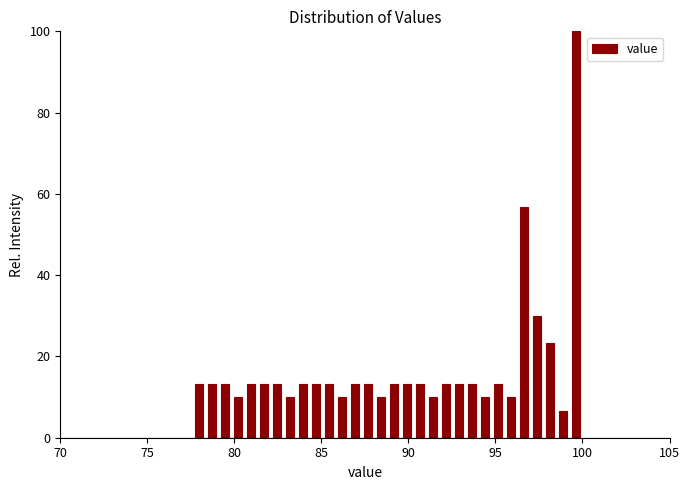

Around what value on the x-axis is the tallest bar? Give the approximate position of its centre, as read against the axis.

99.5